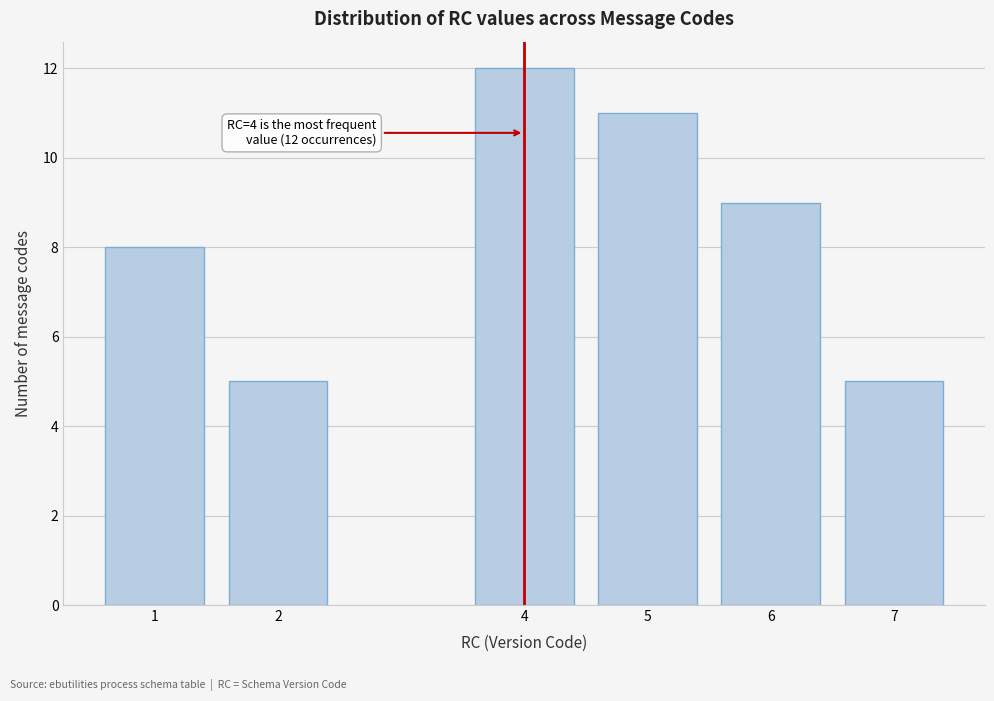

Reading right to left, list all the values displayed in this chart.

5	9	11	12	5	8